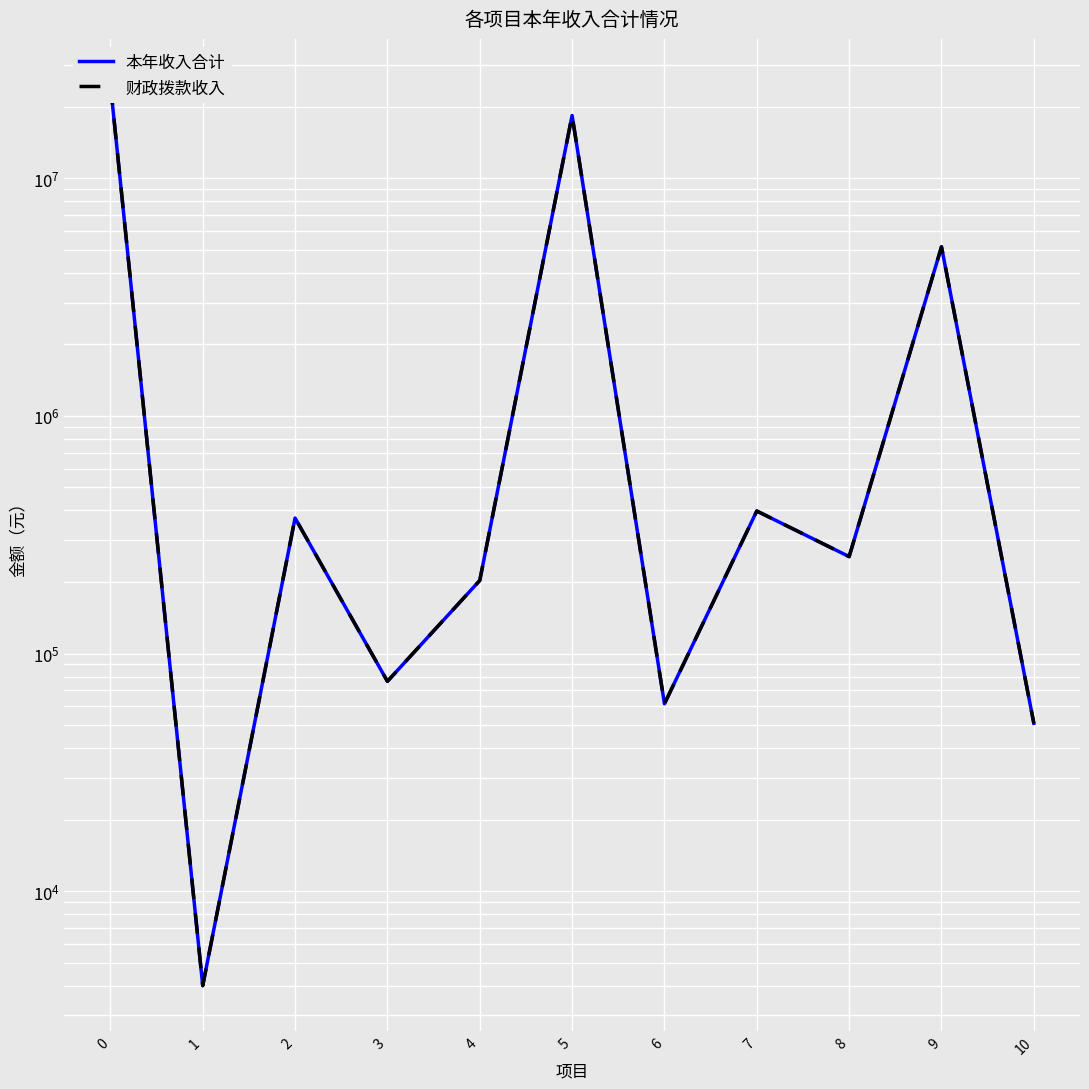

True or false: 本年收入合计 and 财政拨款收入 cross at least once.

False